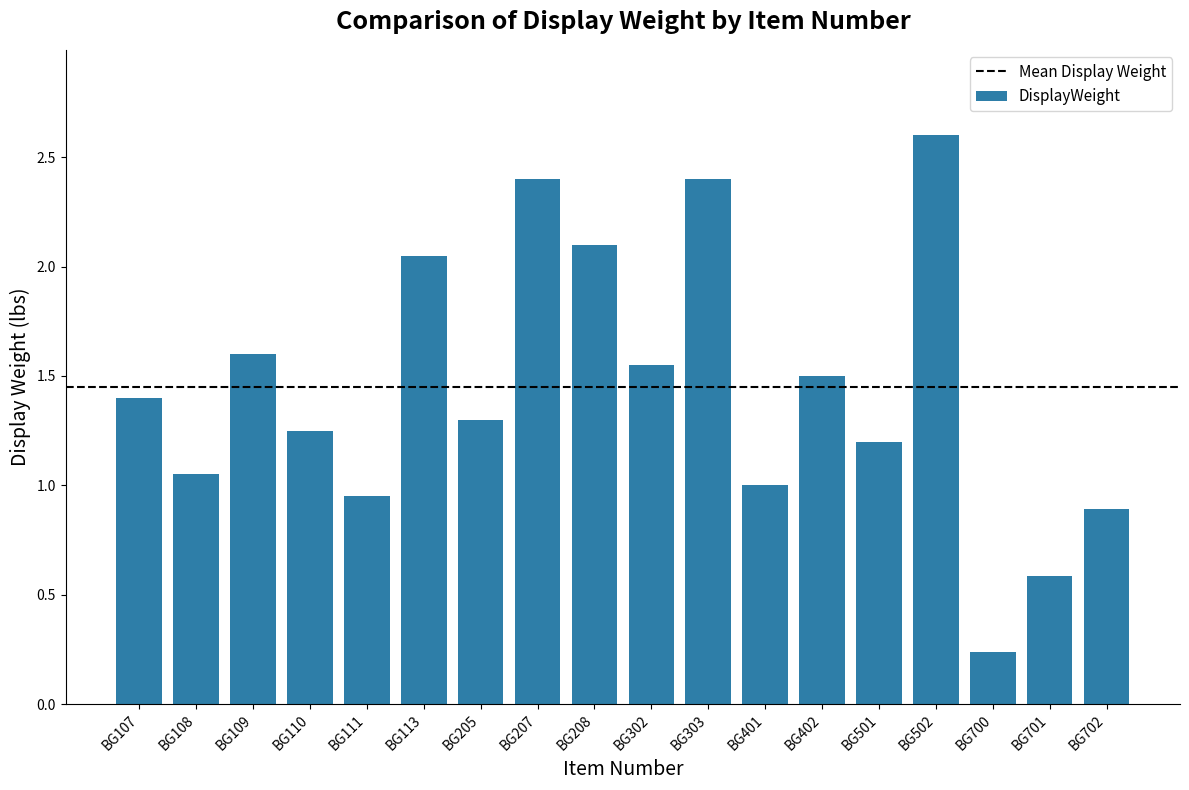

At which category does the chart reach its minimum across all series?

BG700